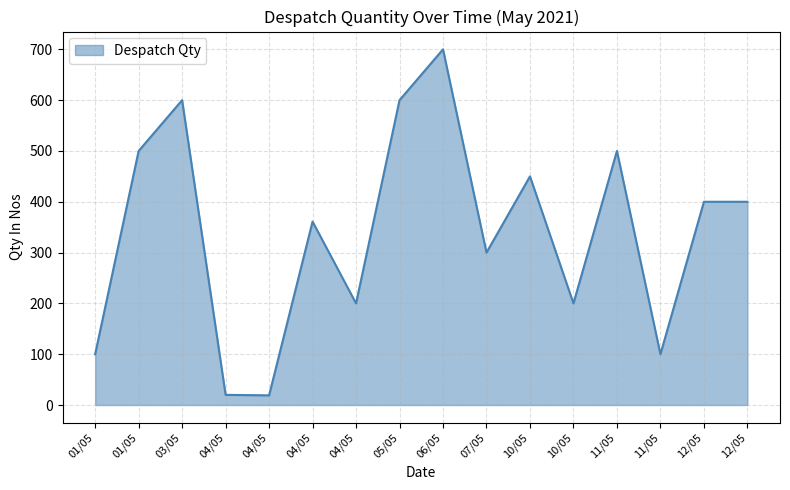

What is the change in value from 01/05 to 10/05?

-300